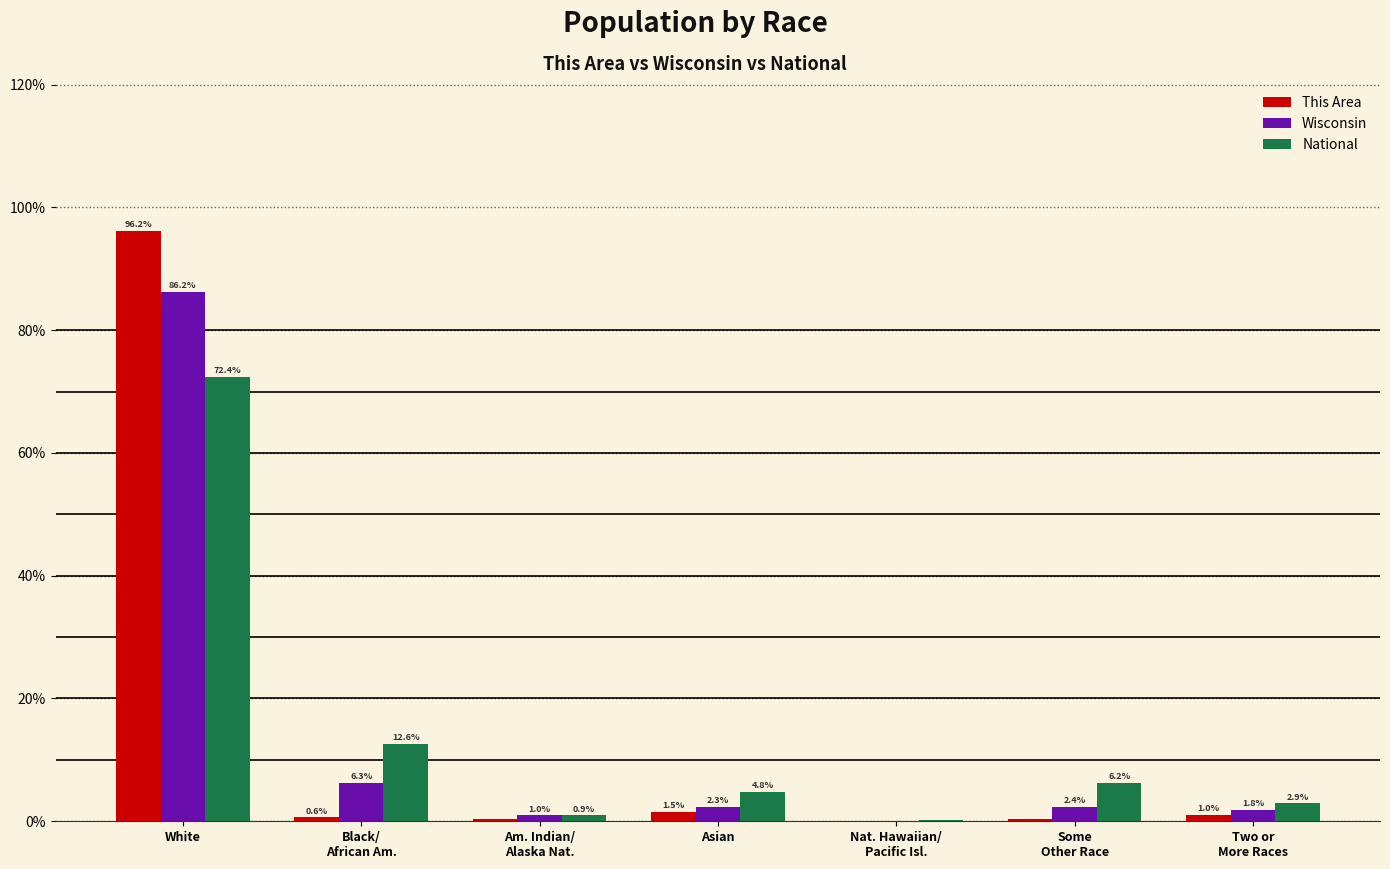

Where is This Area nearest to the value 48?

Asian